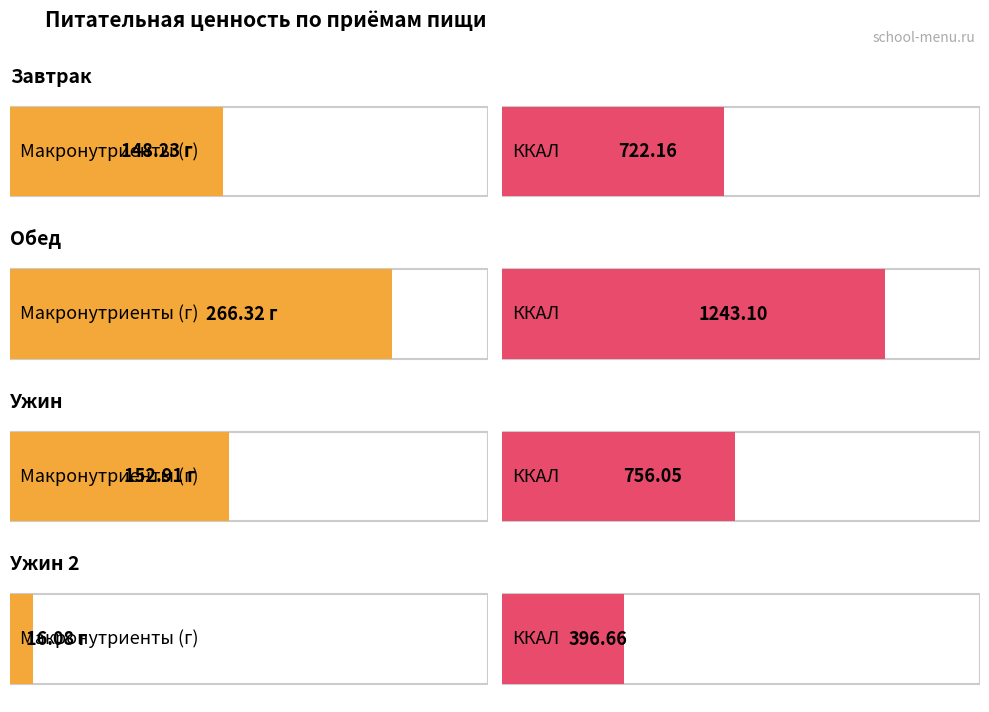

Which category has the highest value in the Белки series?

Обед